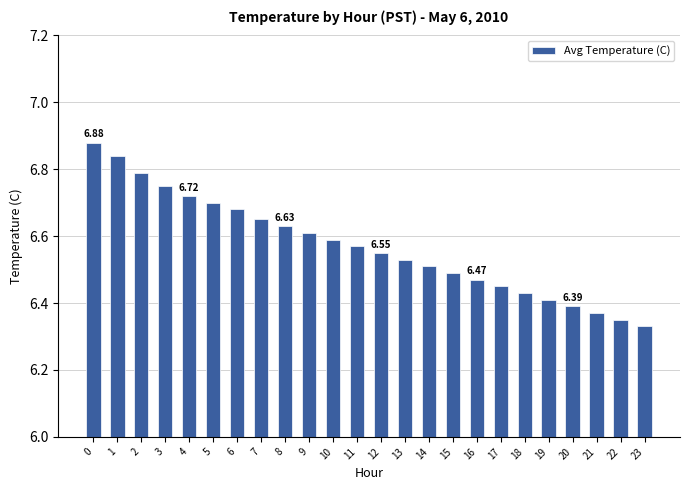

What is the sum of the values at 2 and 7?

13.4